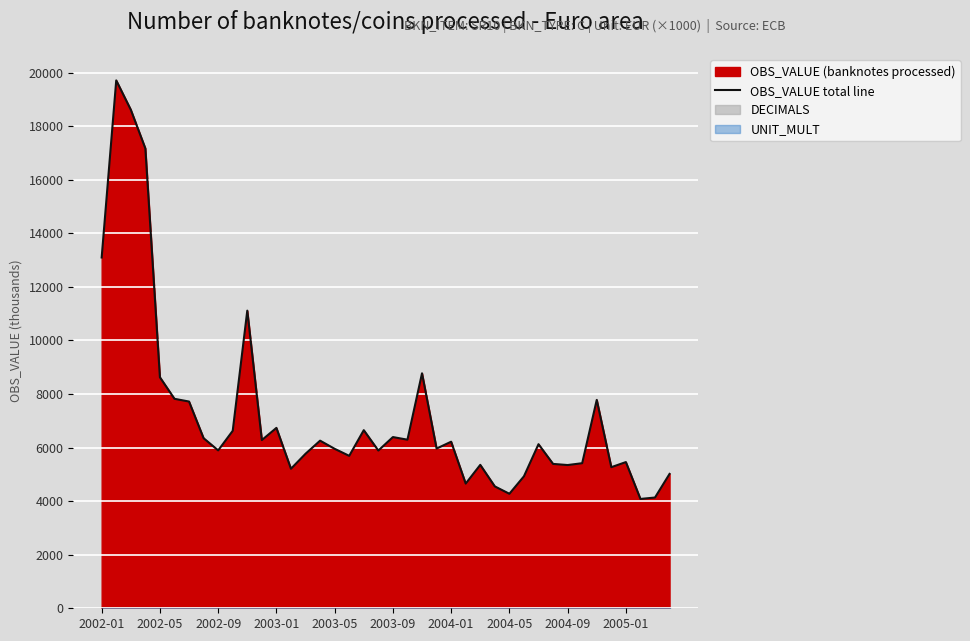

Which category has the lowest value across all series?

37